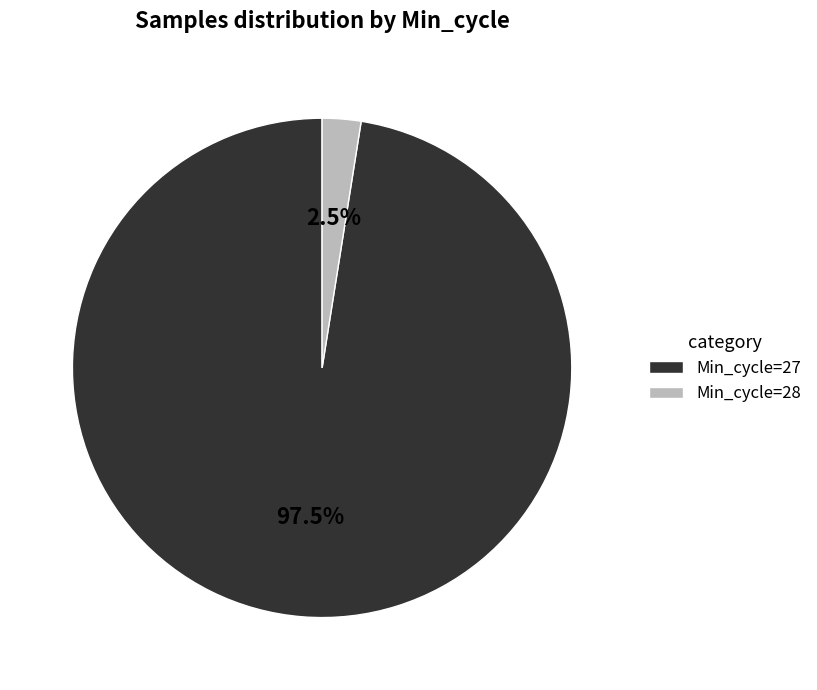

Do Min_cycle=28 and Min_cycle=27 together represent more than half of the pie?

Yes